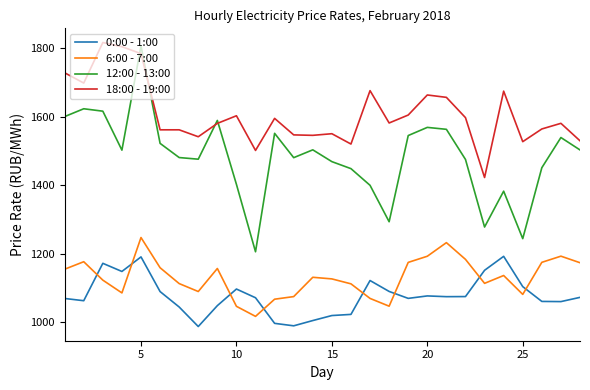

What is the minimum value shown in the chart?

987.9